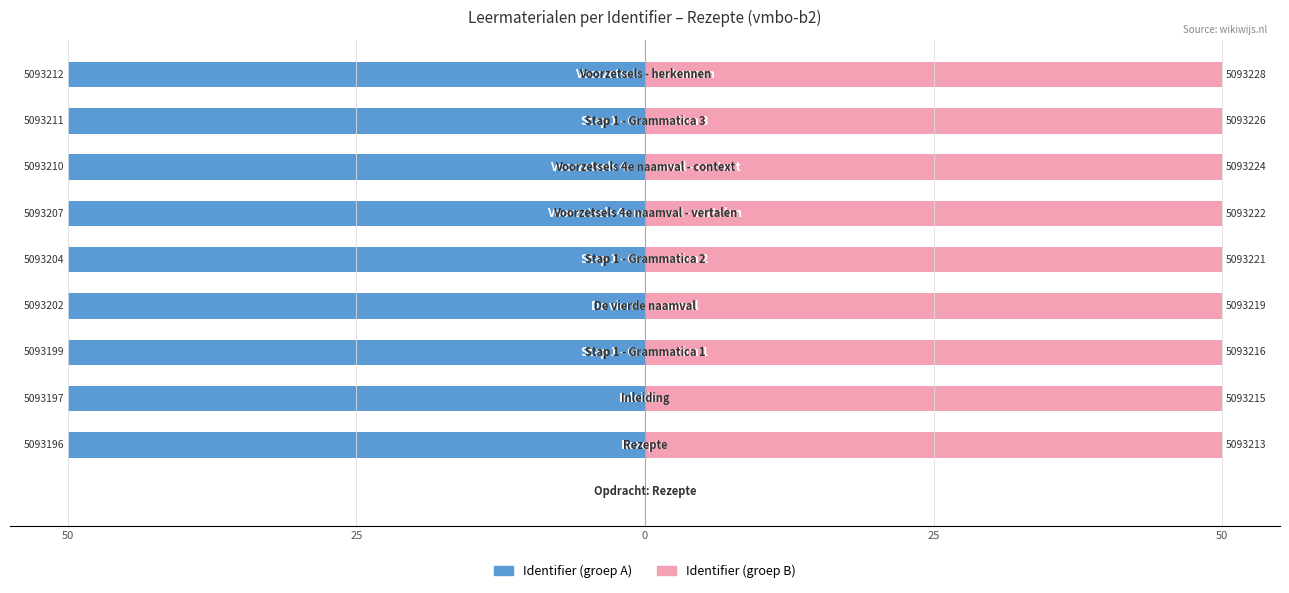

Reading left to right, extract all data points from this chart.

Identifier (groep A): 0.0	-50.0	-50.0	-50.0	-50.0	-50.0	-50.0	-50.0	-50.0	-50.0
Identifier (groep B): 0.0	50.0	50.0	50.0	50.0	50.0	50.0	50.0	50.0	50.0